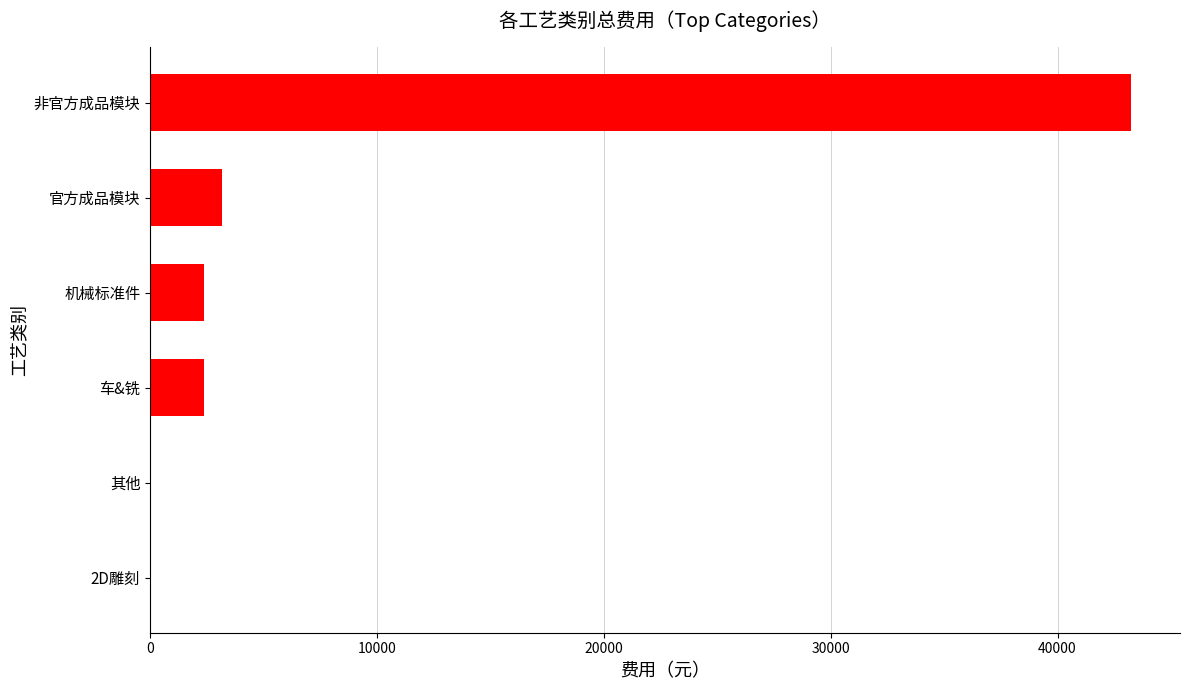

Count the number of data series in this chart.

1